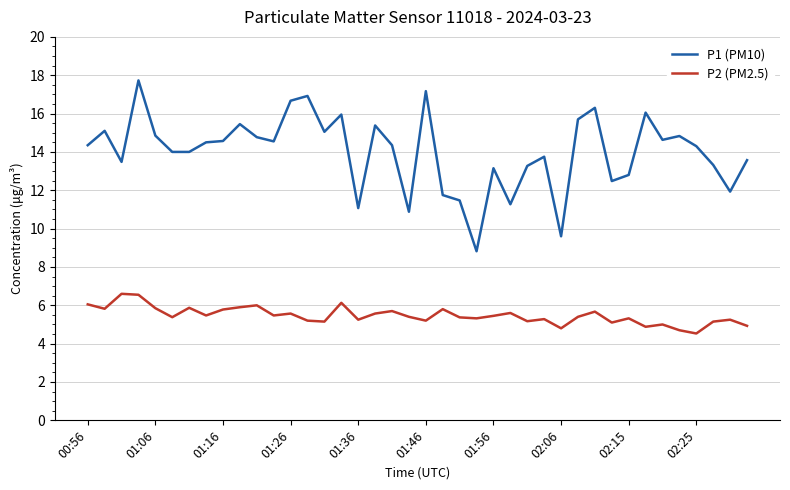

Which series has the largest total across all categories?

P1 (PM10)